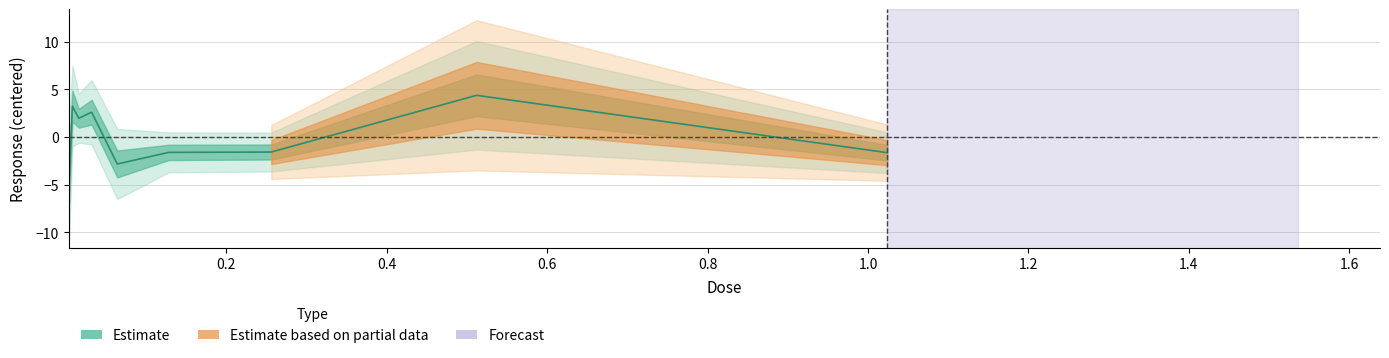

What is the difference between the second highest and minimum values?

7.8